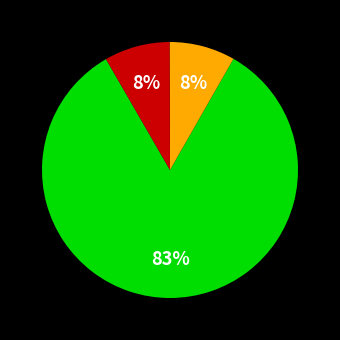

To the nearest percent, what is the average slice percentage?

33%